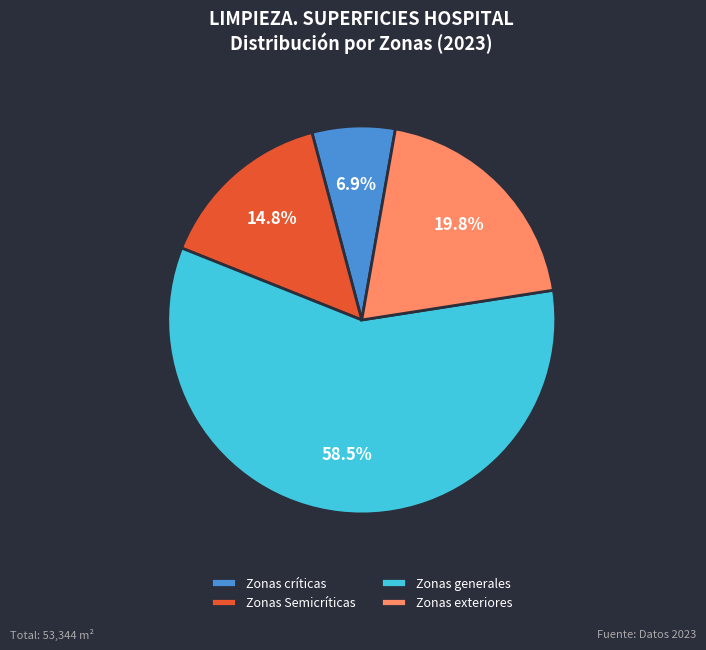

True or false: Zonas críticas accounts for 1% of the total.

False